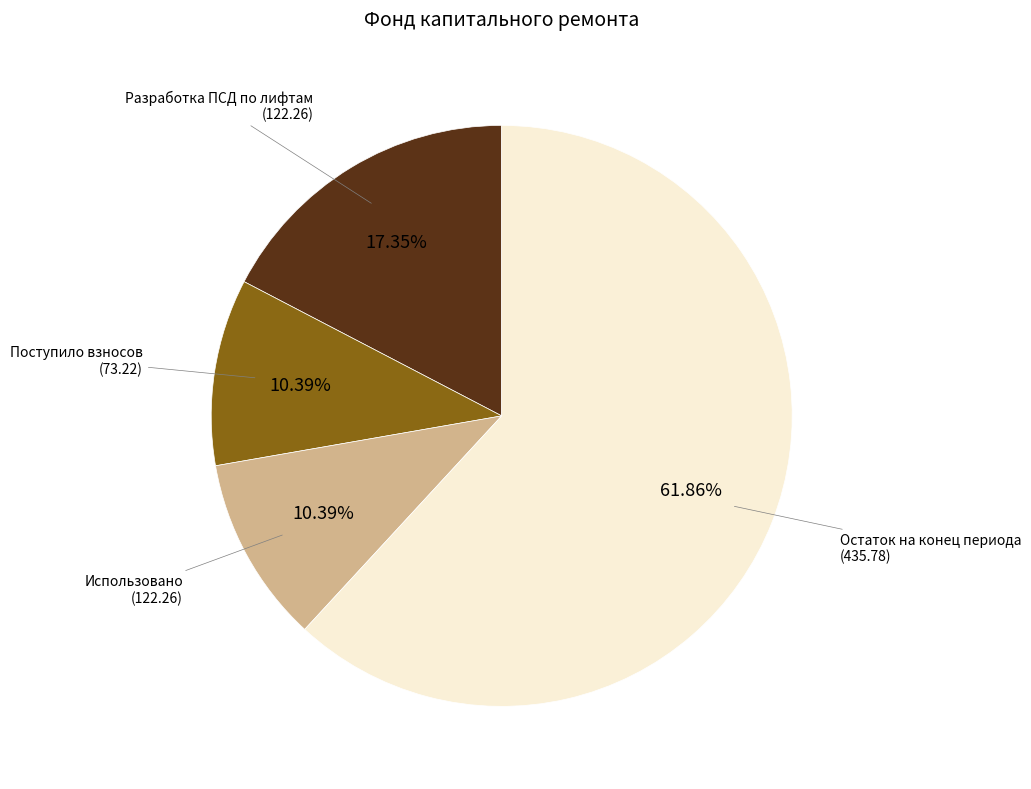

Is the sum of Разработка ПСД по лифтам (122.26) and Остаток на конец периода (435.78) greater than half?

Yes